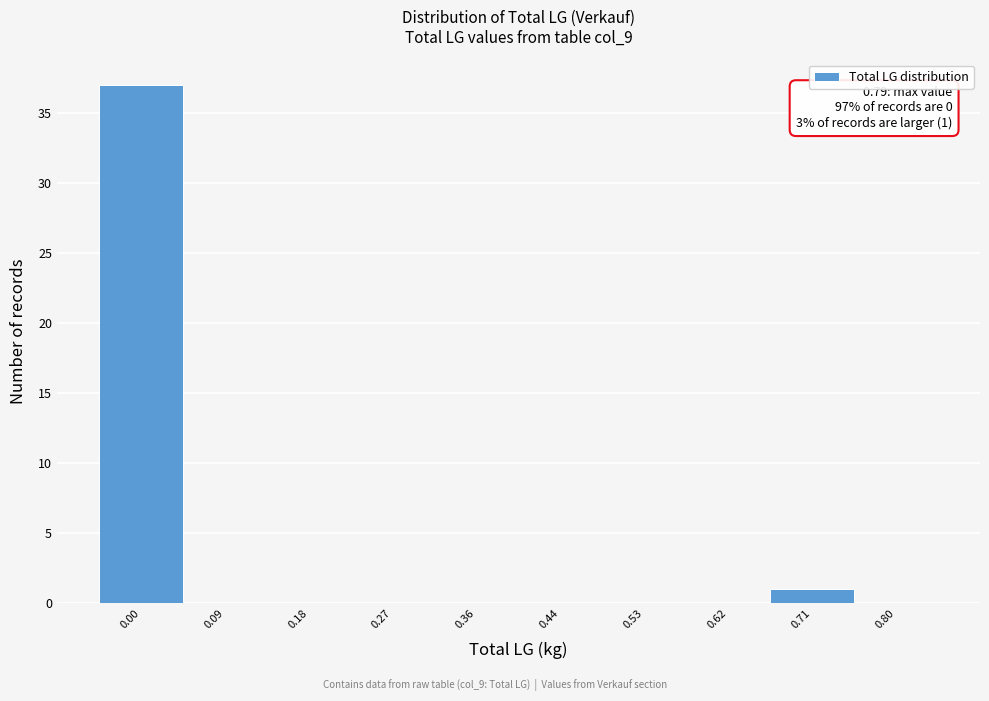

Reading left to right, extract all data points from this chart.

0.00=37	0.09=0	0.18=0	0.27=0	0.36=0	0.44=0	0.53=0	0.62=0	0.71=1	0.80=0